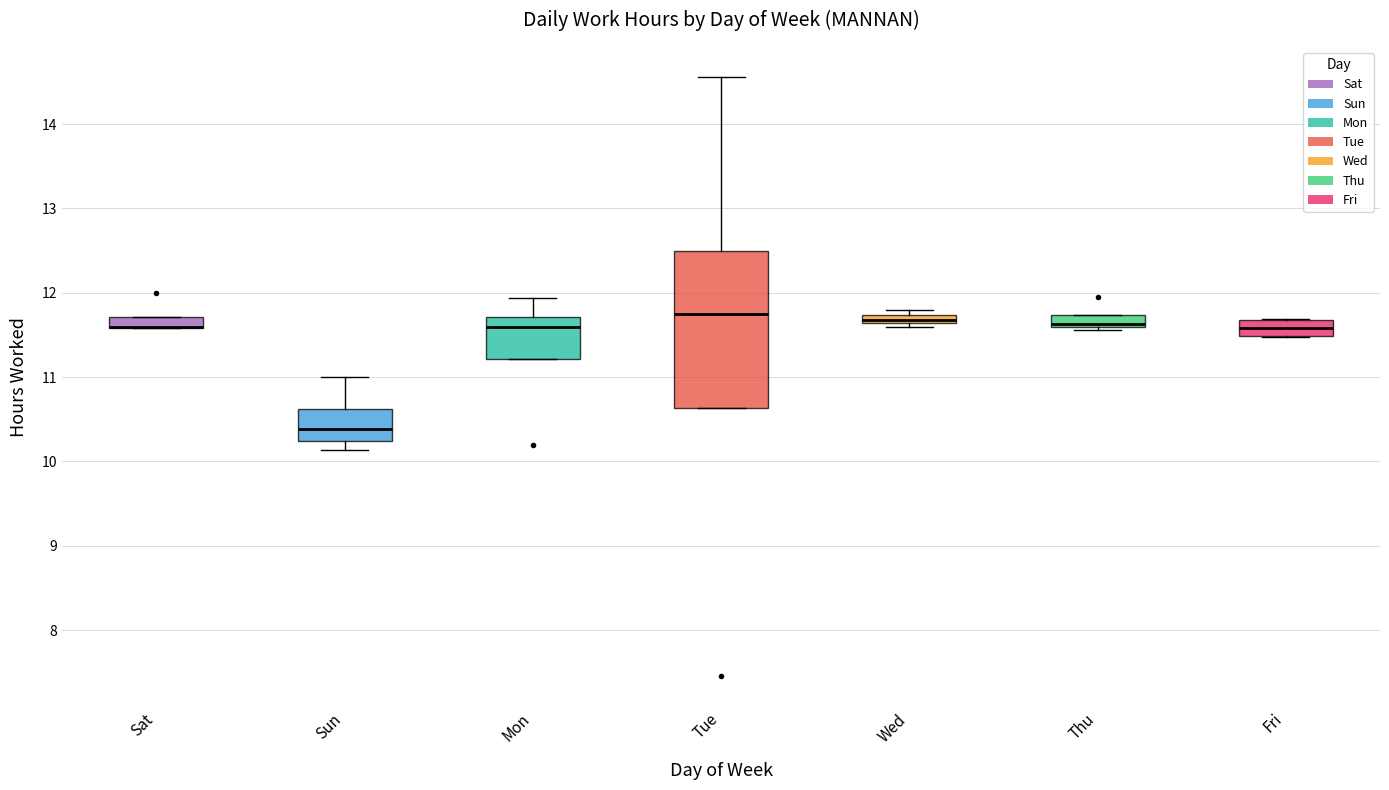

Where is the upper edge of the box for Mon on the y-axis? The values are not printed on the chart, so give them approximately, as read against the axis.

11.7